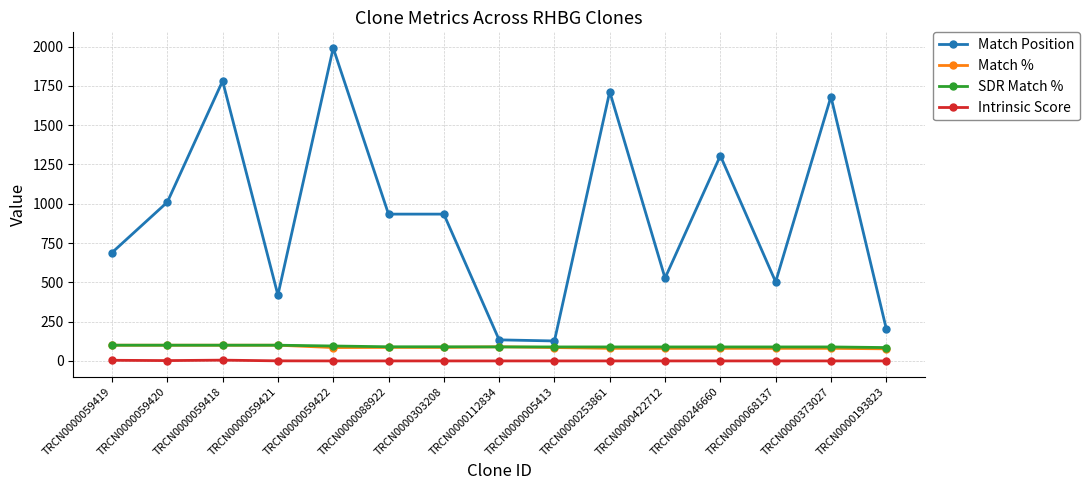

At which category does Match Position reach its first local peak?

TRCN0000059418